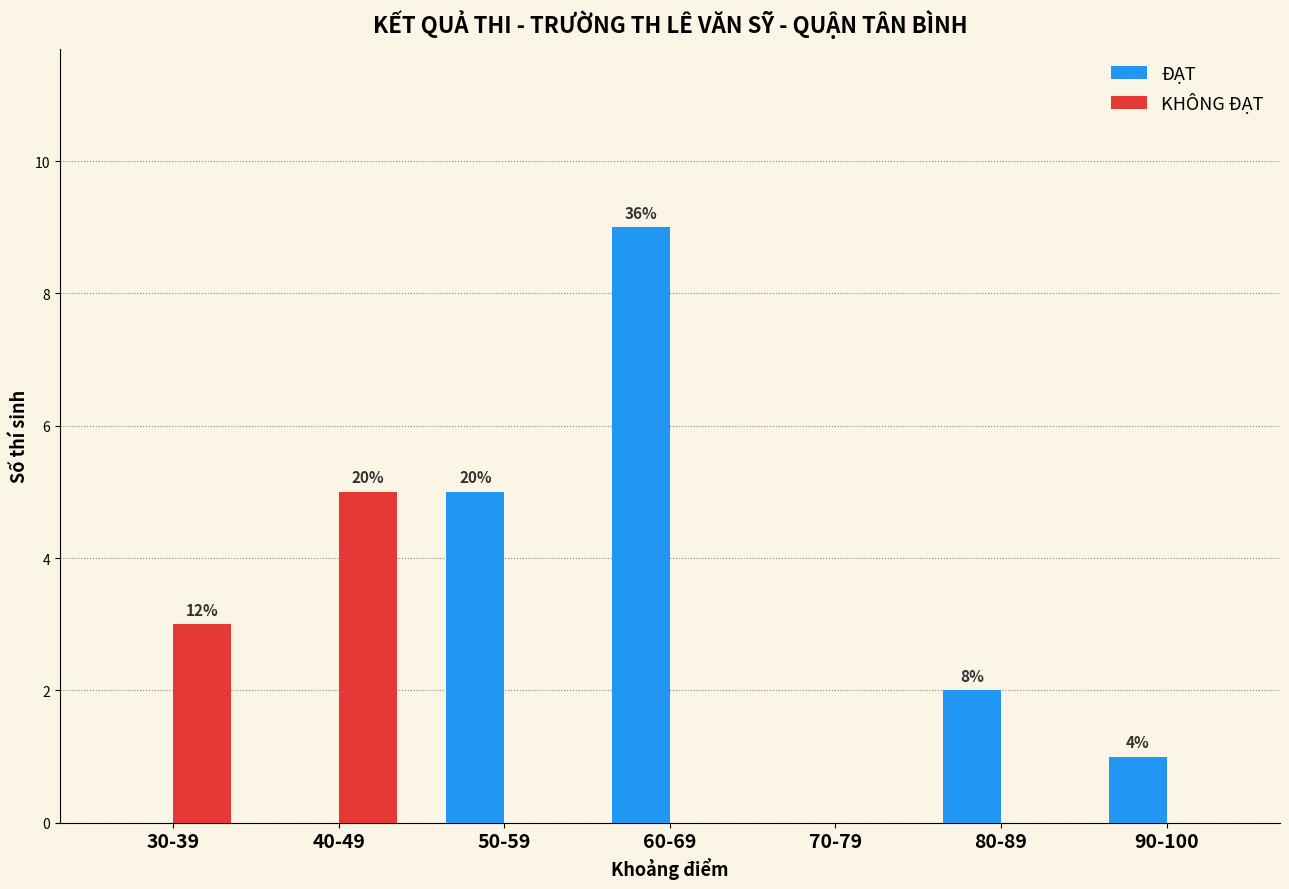

Where is ĐẠT nearest to the value 4?

50-59